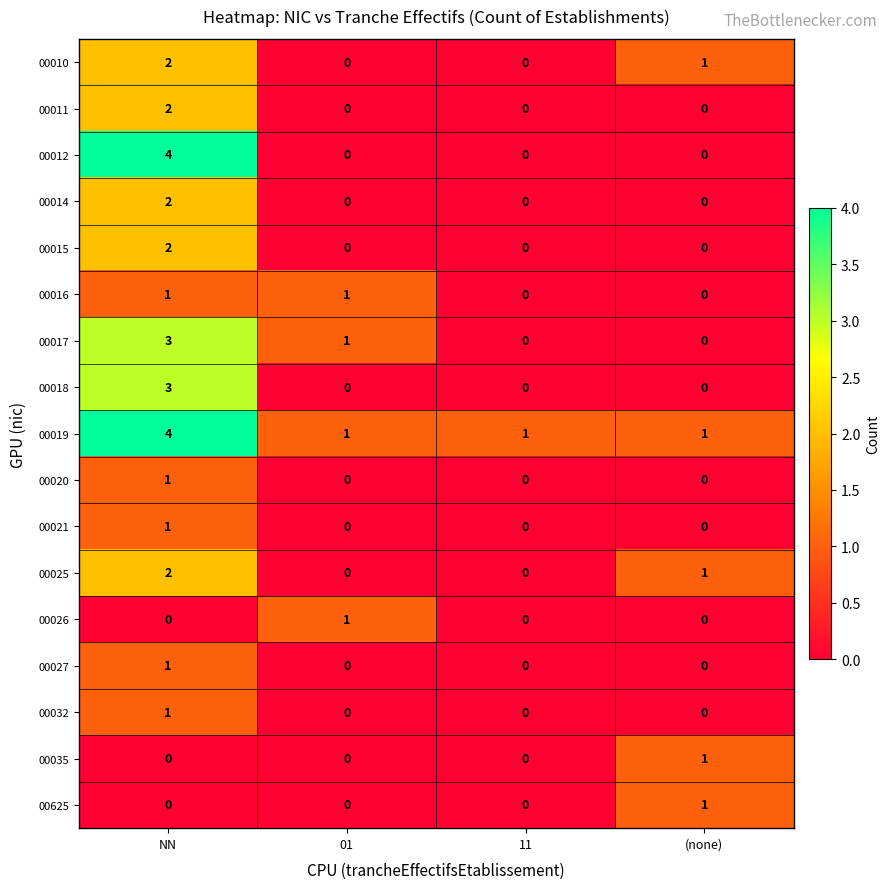

What is the maximum value shown in the chart?

4